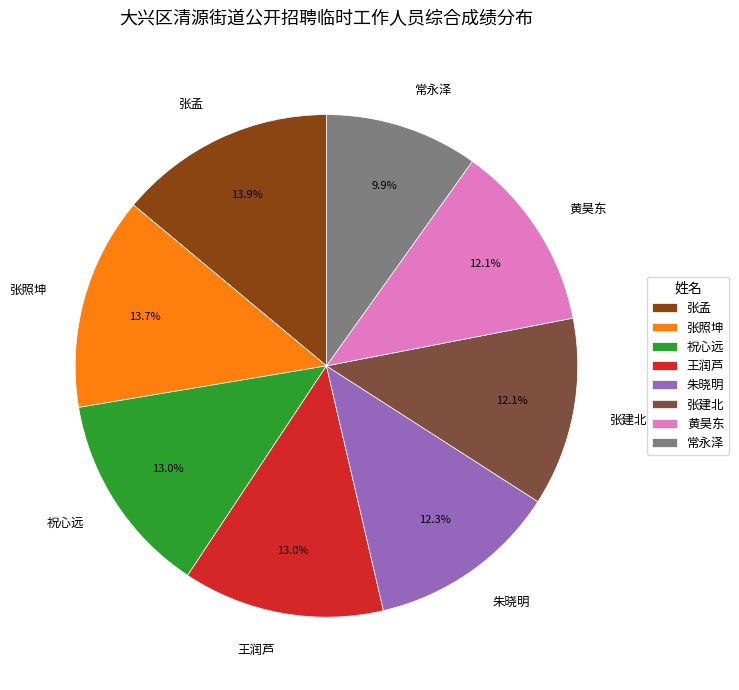

How many slices are in this pie chart?

8